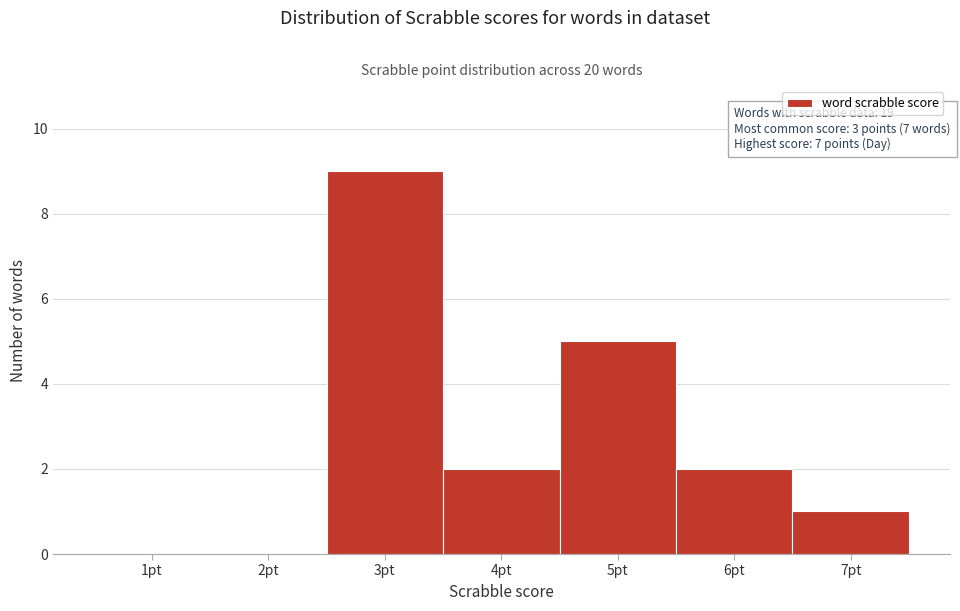

Over which range of the x-axis is the bar tallest?

2.5 to 3.5